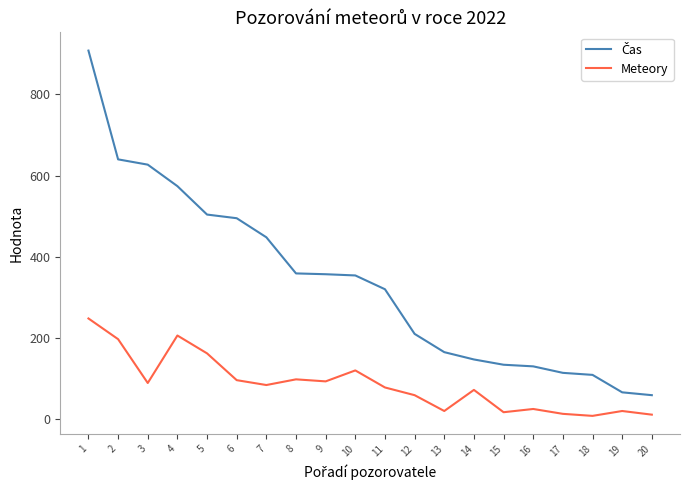

Is it true that Meteory equals 20 at 19?

True